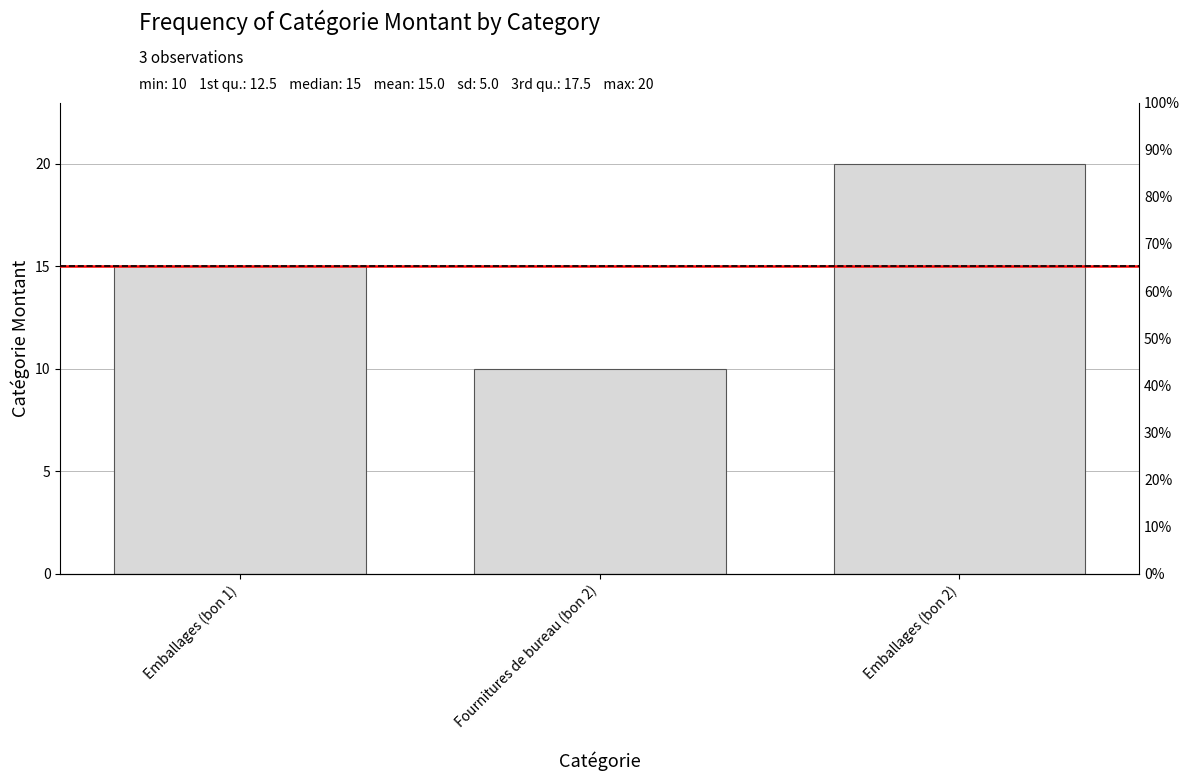

The value at Emballages (bon 2) is 7. True or false?

False